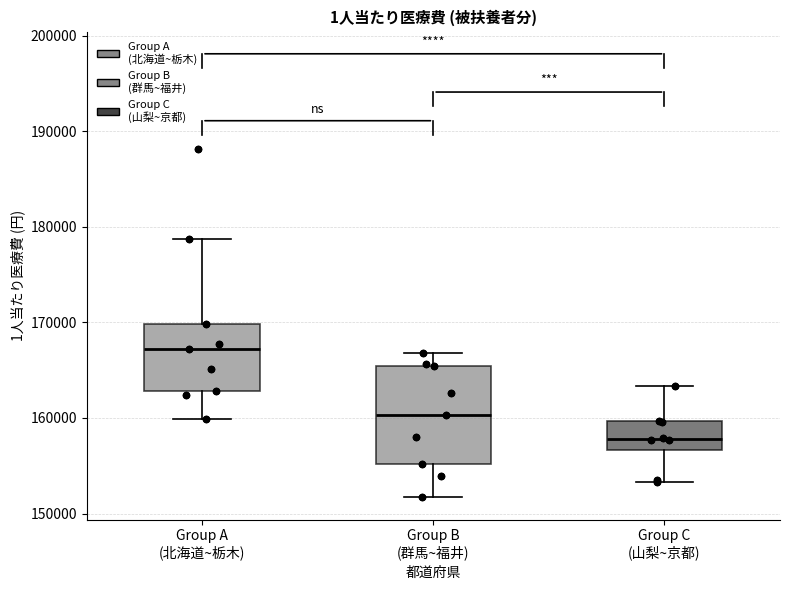

Where does the median line of the box for Group A (北海道~栃木) sit on the y-axis? The values are not printed on the chart, so give them approximately, as read against the axis.

167000